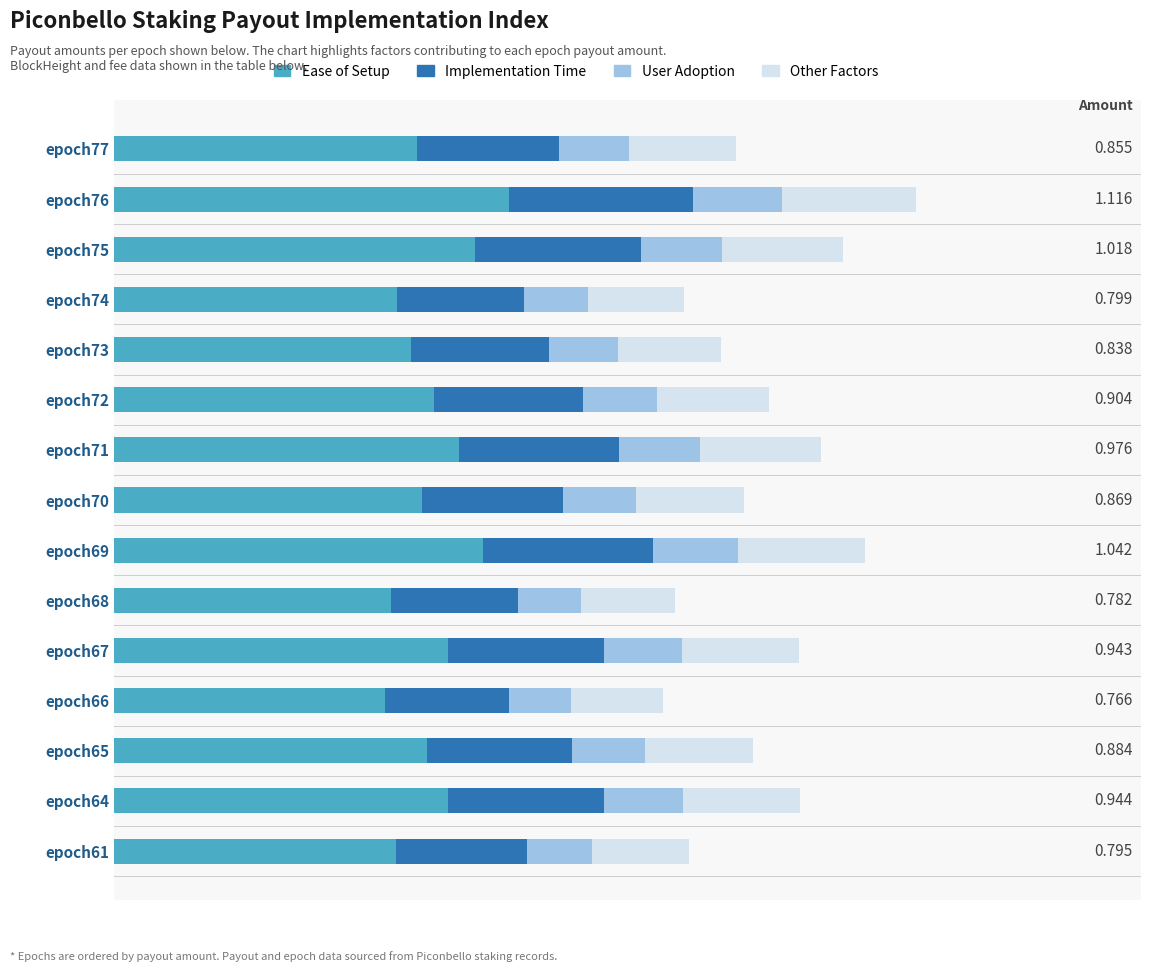

What are all the series names shown in the legend?

Ease of Setup, Implementation Time, User Adoption, Other Factors